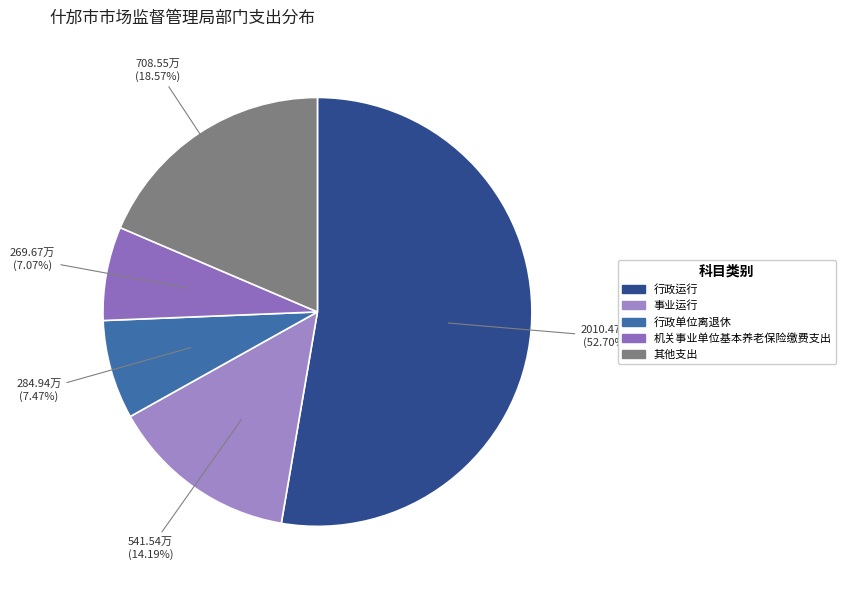

How many slices are in this pie chart?

5